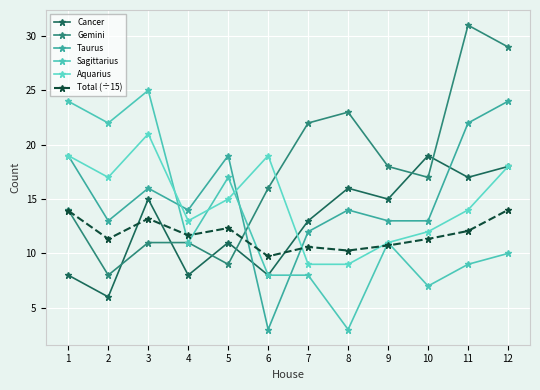

True or false: Cancer has more than 0 points higher than both neighbors.

True